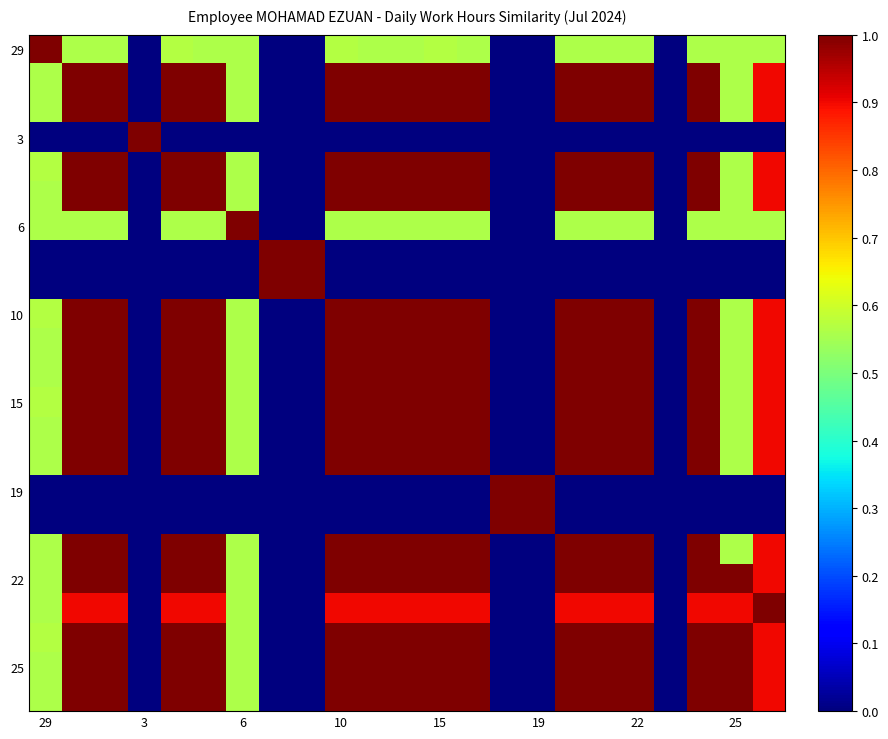

What is the maximum value shown in the chart?

1.0